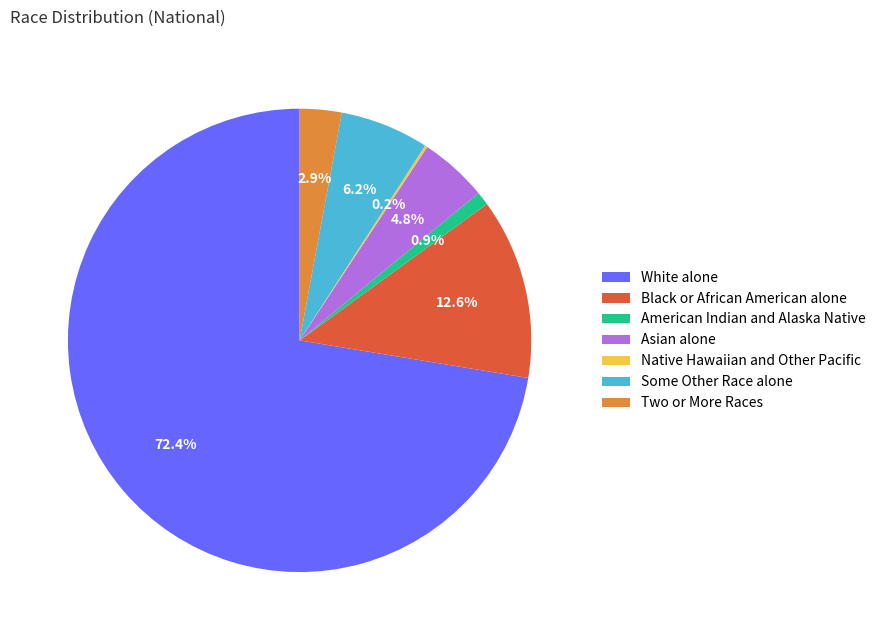

True or false: Two or More Races accounts for 3% of the total.

True